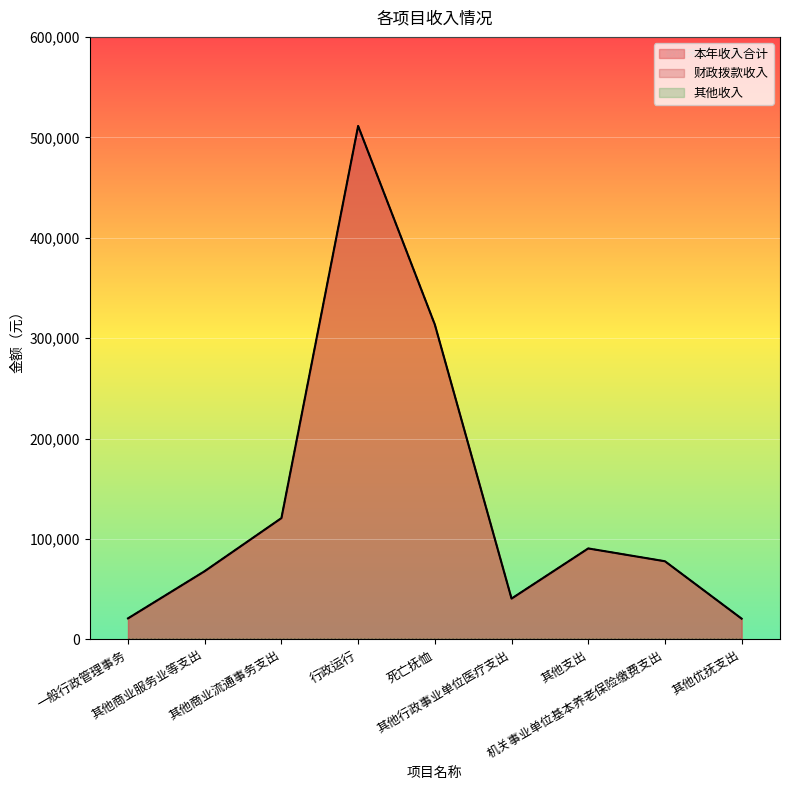

Which series has the largest range (max minus min)?

本年收入合计